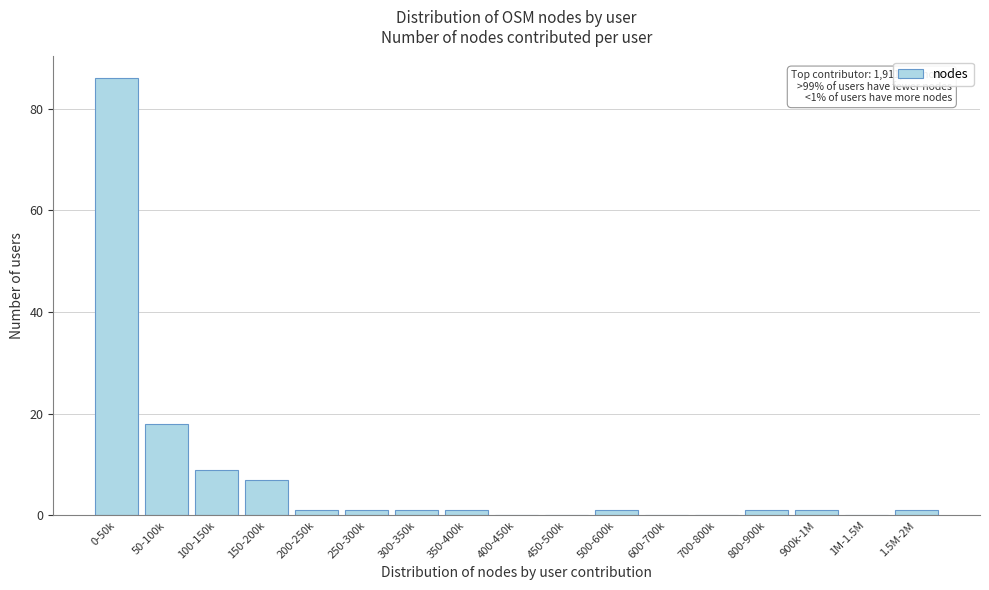

Reading left to right, what are all the values shown in this chart?

0-50k=86	50-100k=18	100-150k=9	150-200k=7	200-250k=1	250-300k=1	300-350k=1	350-400k=1	400-450k=0	450-500k=0	500-600k=1	600-700k=0	700-800k=0	800-900k=1	900k-1M=1	1M-1.5M=0	1.5M-2M=1